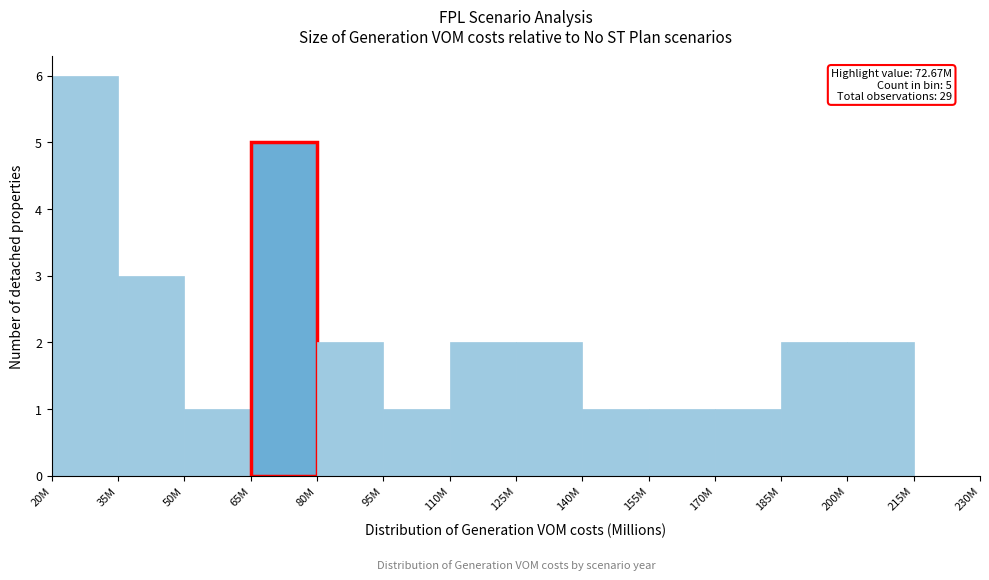

Reading right to left, extract all data points from this chart.

215M=0	200M=2	185M=2	170M=1	155M=1	140M=1	125M=2	110M=2	95M=1	80M=2	65M=5	50M=1	35M=3	20M=6